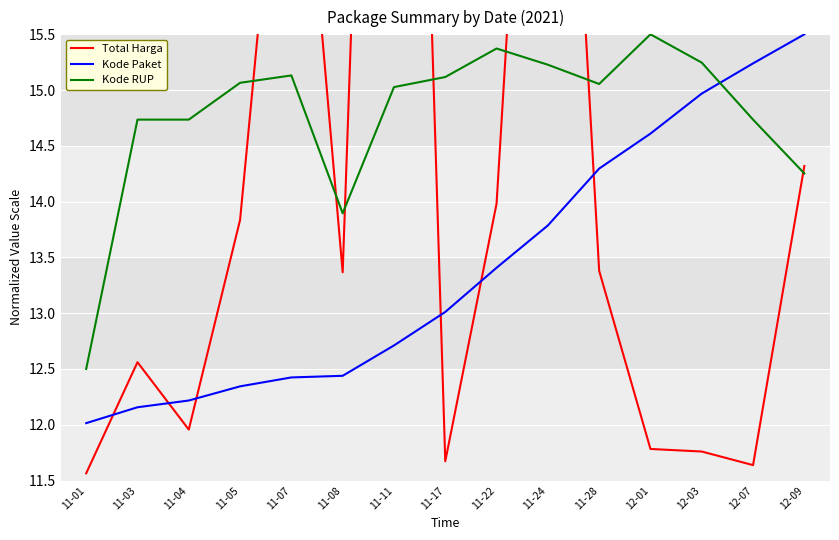

Which category has the lowest value in the Total Harga series?

11-01